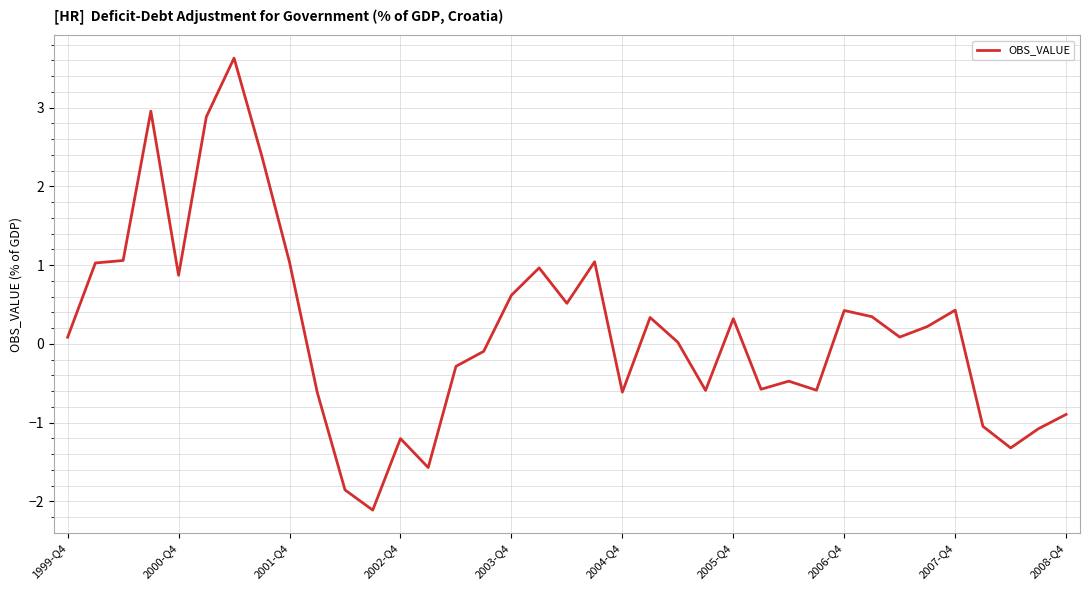

How many series are shown in this chart?

1